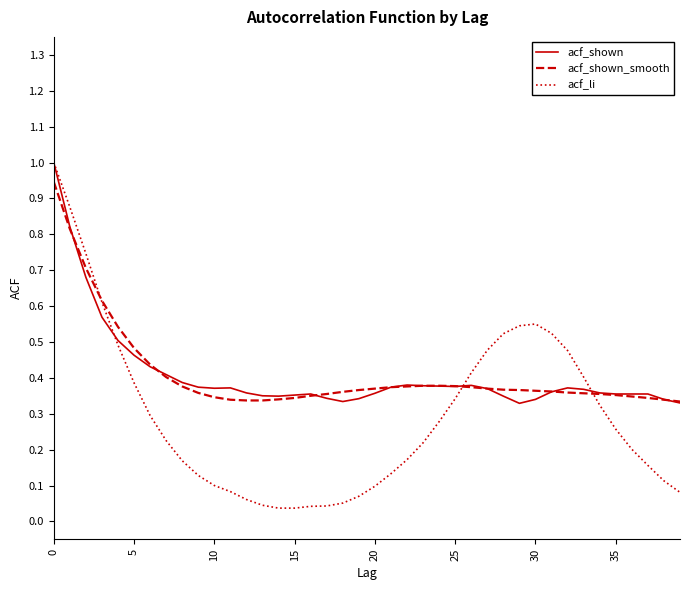

How many lines are shown in the chart?

3